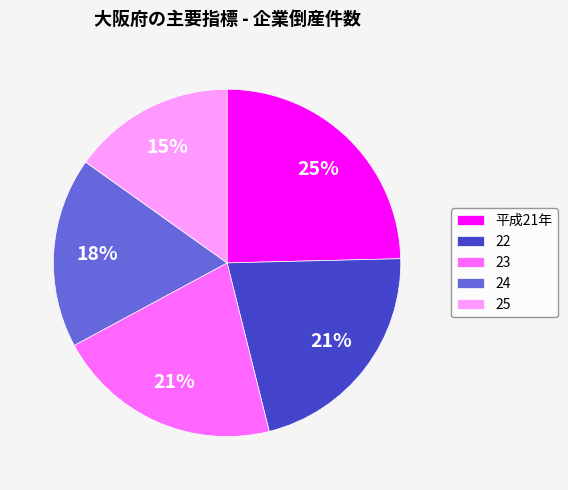

True or false: 24 accounts for 9% of the total.

False